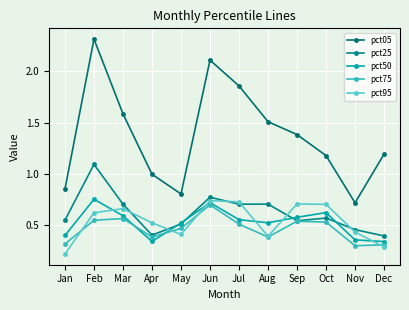

How many pct25 values are between 0 and 1?

11